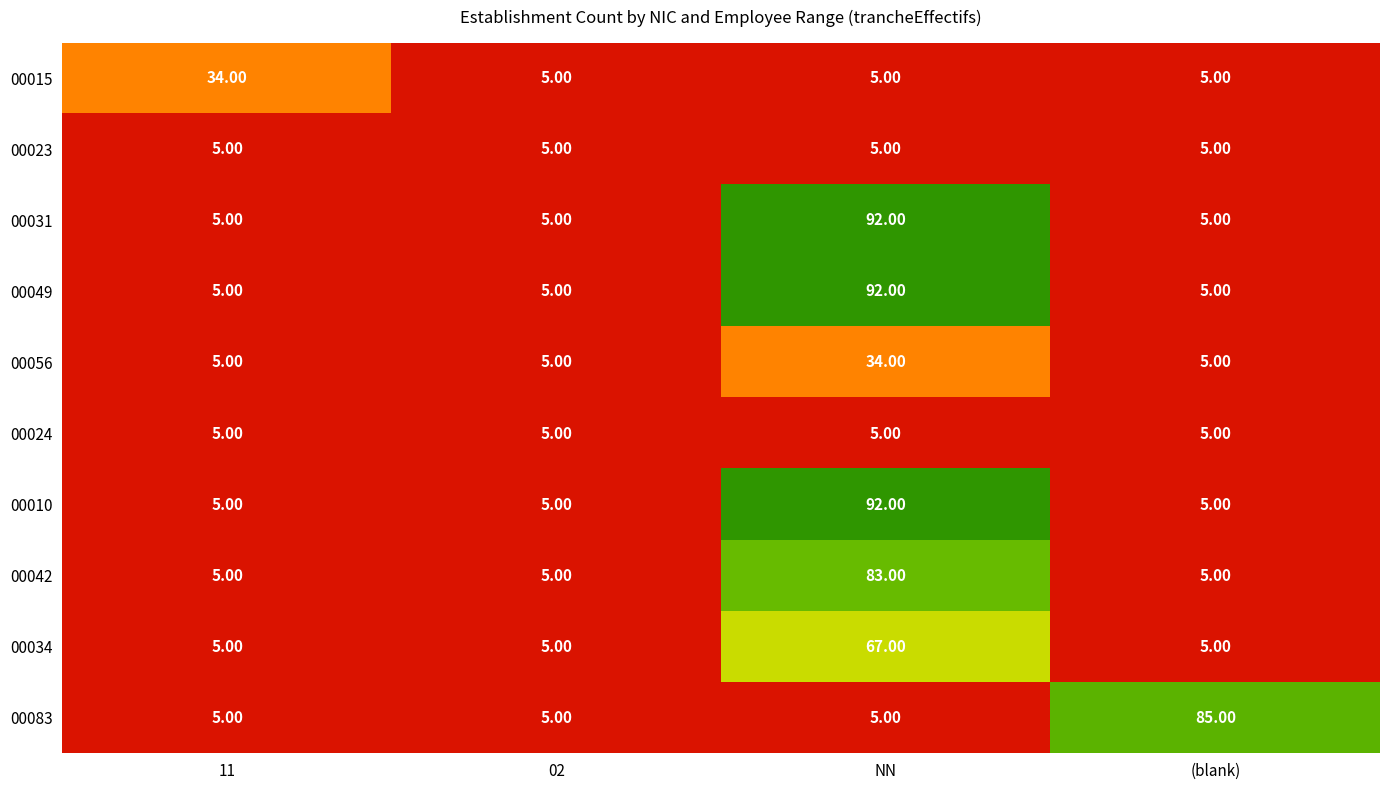

Which label corresponds to the largest value in the chart?

NN